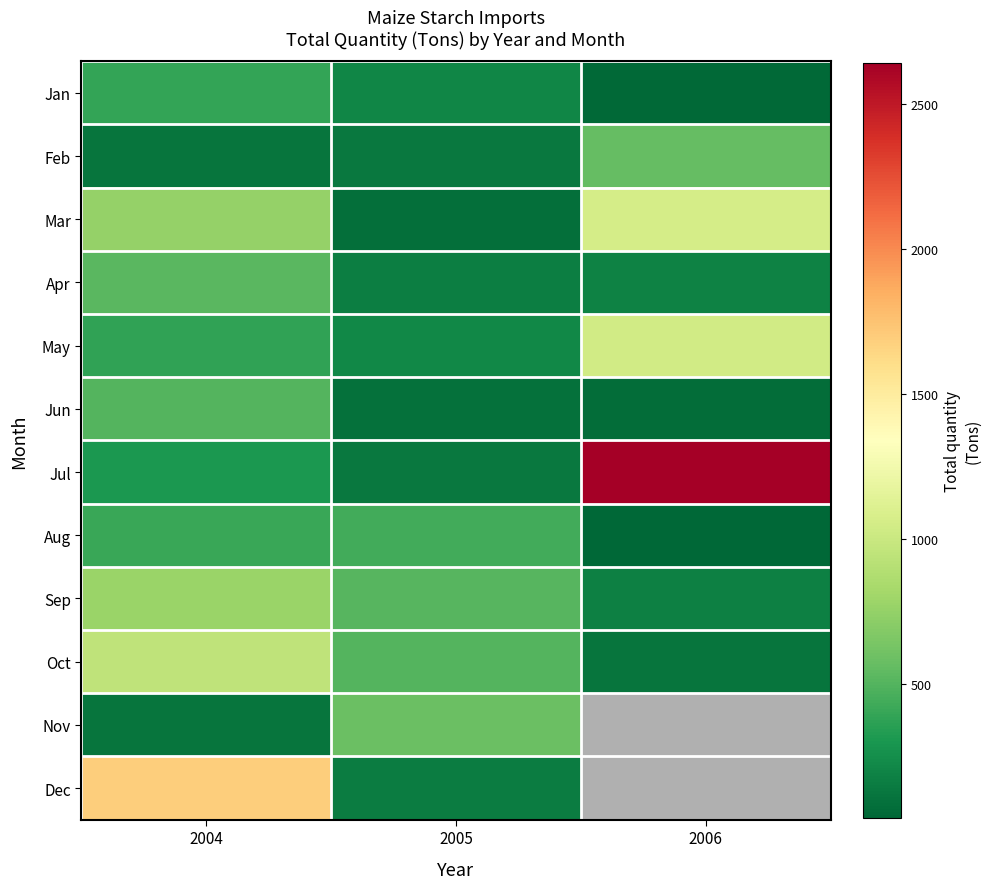

At which category is the sum across all series the highest?

2004